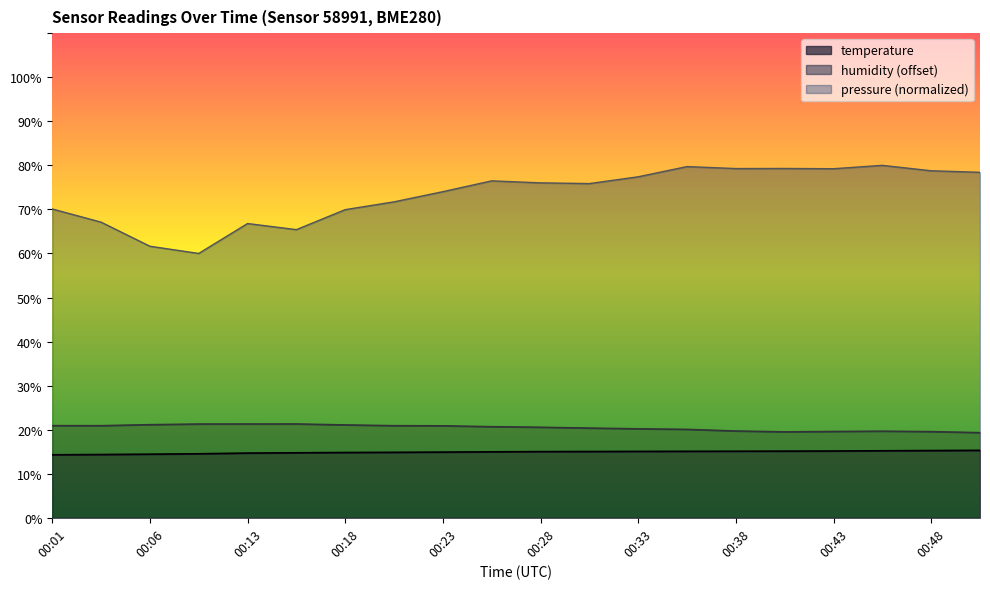

Count the number of data series in this chart.

3